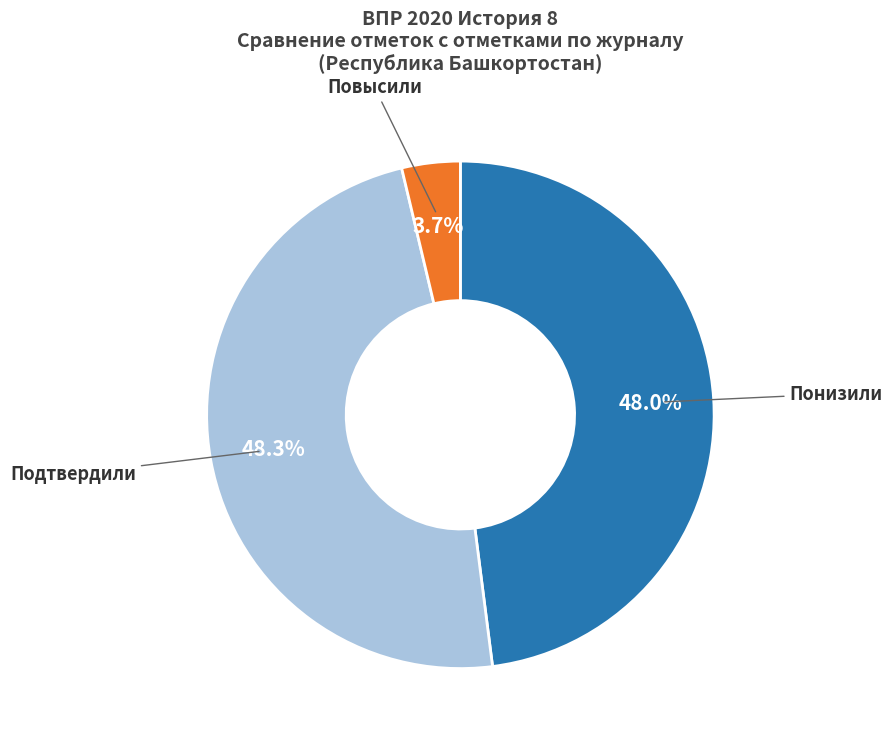

Count the number of slices in the pie.

3